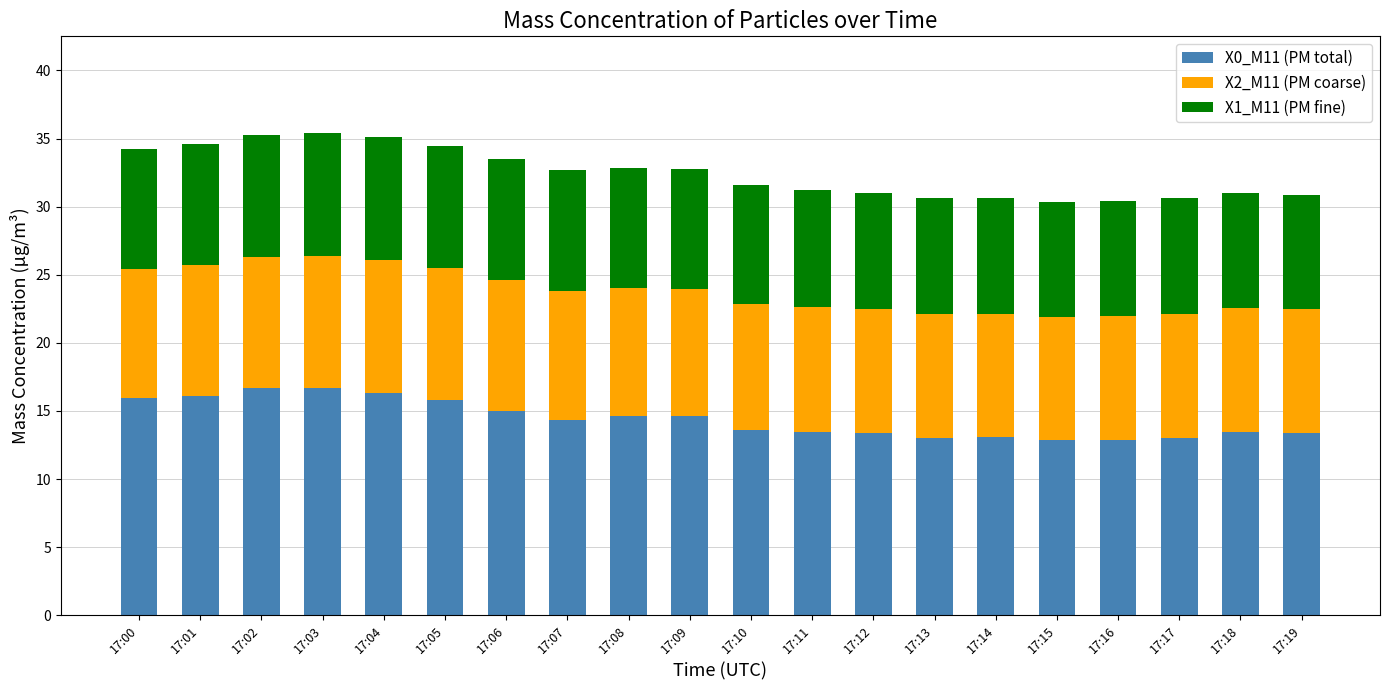

The value of X0_M11 (PM total) at 17:00 is 15.9. True or false?

True